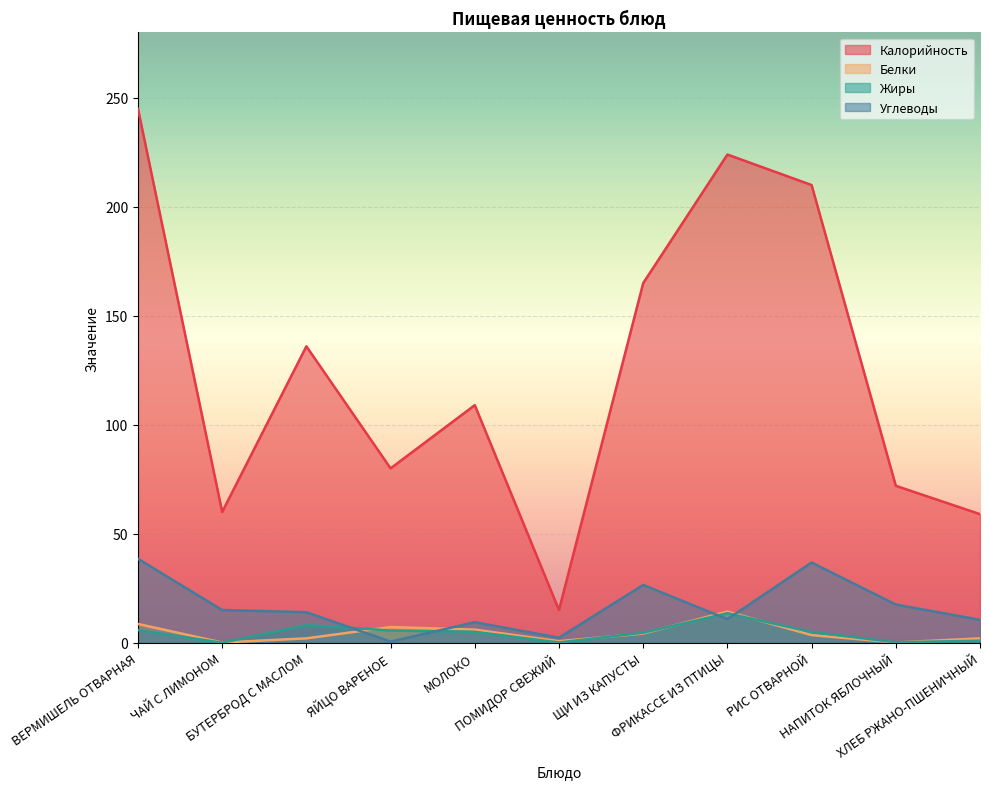

What value does the Белки series have at ХЛЕБ РЖАНО-ПШЕНИЧНЫЙ?

2.0